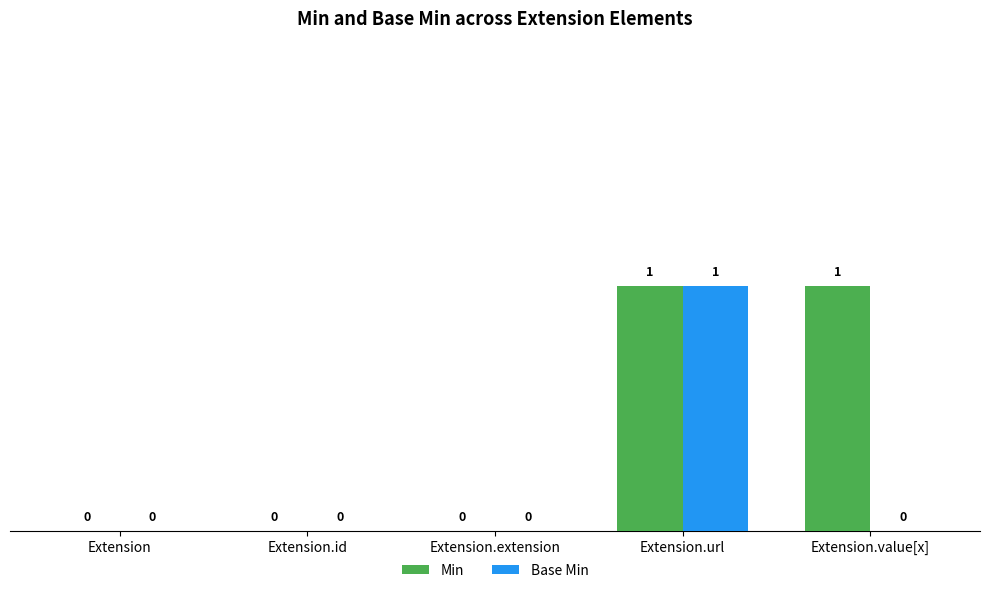

The Min series shows 2 at Extension.url. True or false?

False